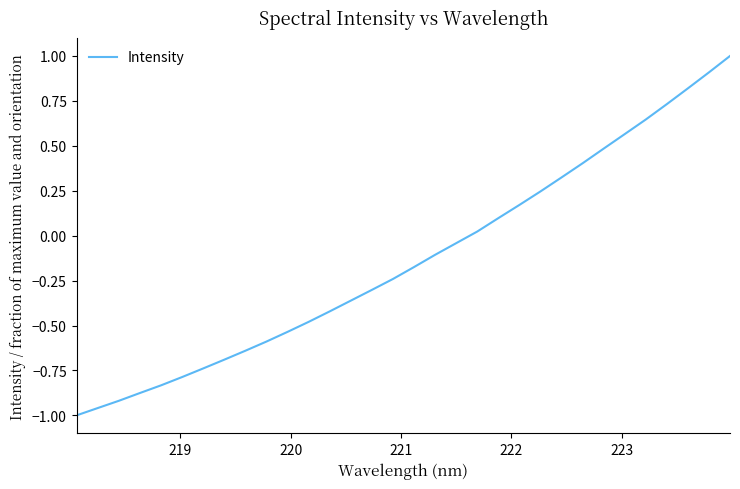

What is the maximum value shown in the chart?

1.0